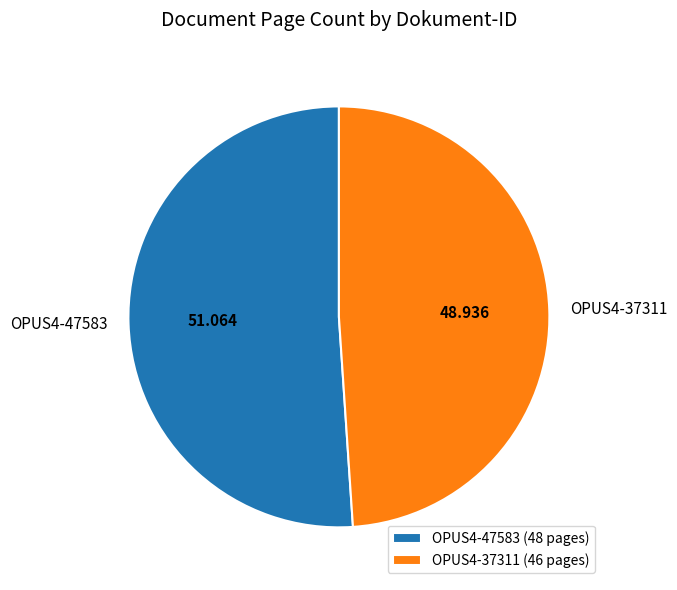

Is OPUS4-47583 the majority of the pie?

Yes